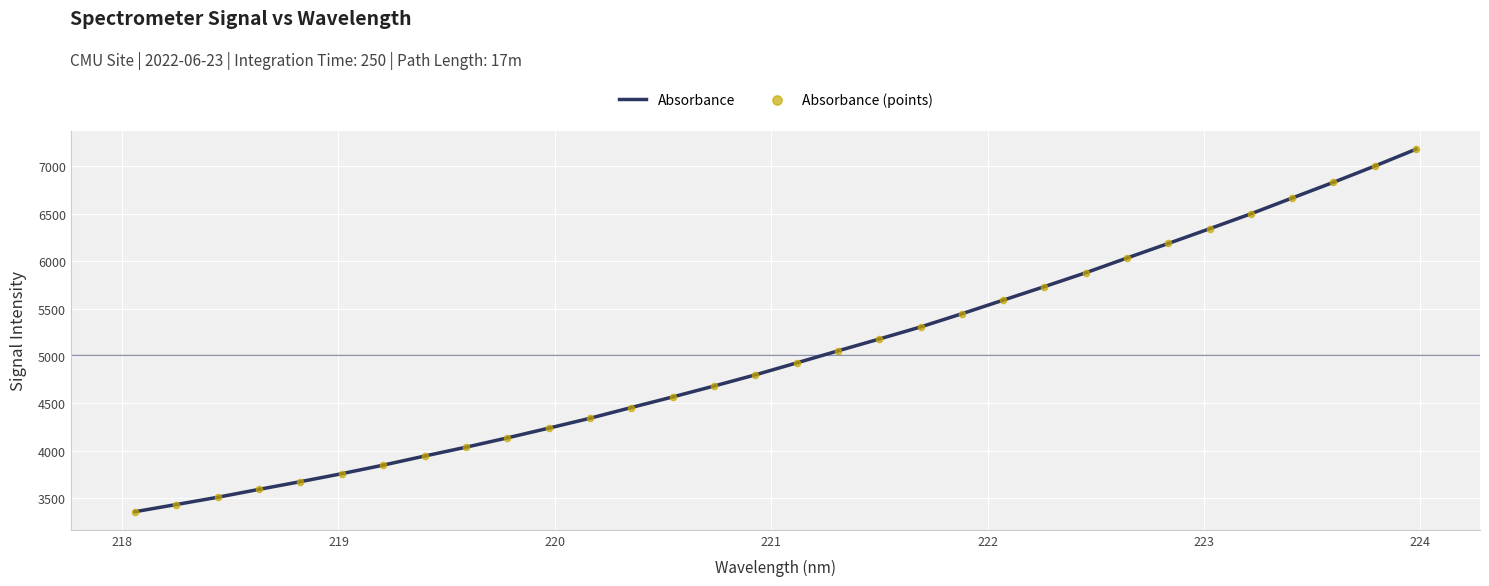

What is the difference between the maximum and minimum values?

3819.0